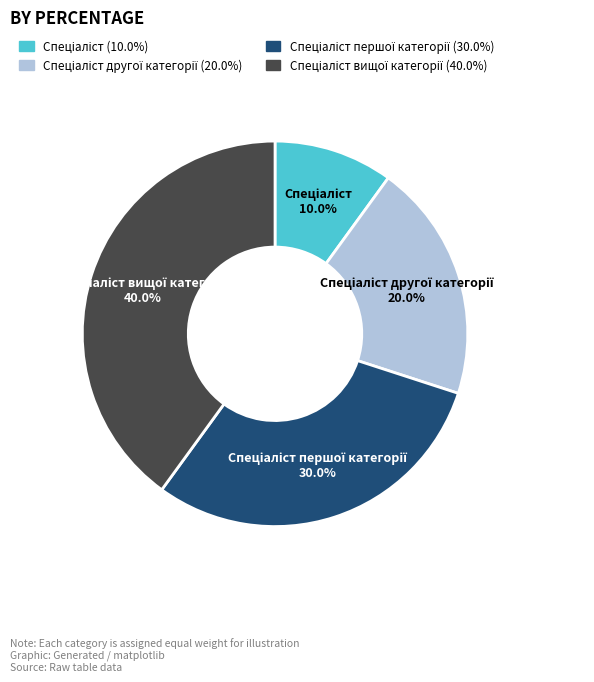

To the nearest percent, what is the average slice percentage?

25%